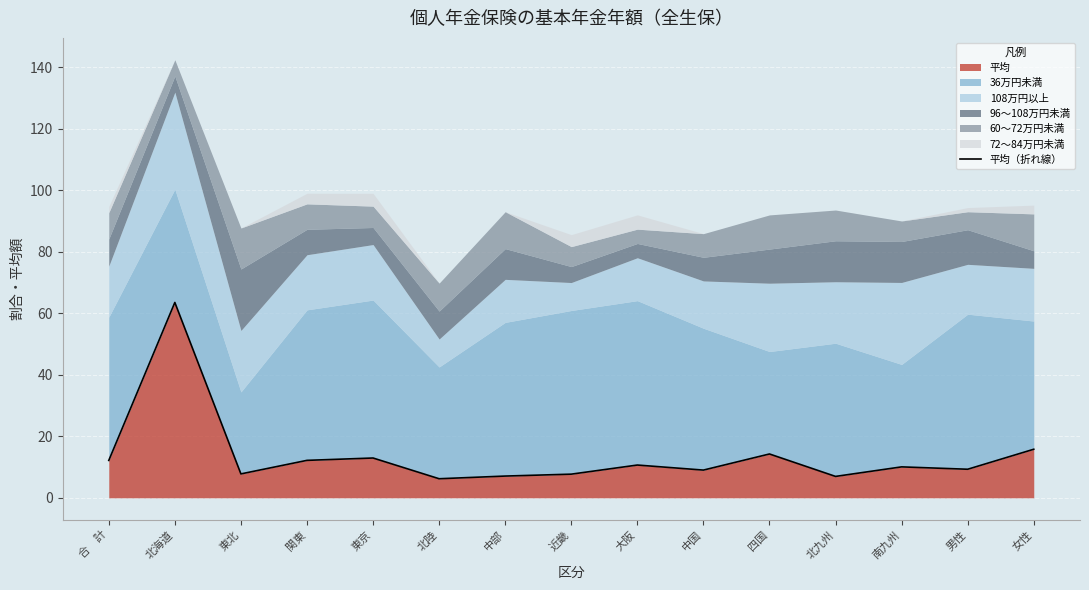

Which category has the highest value in the 平均 series?

北海道